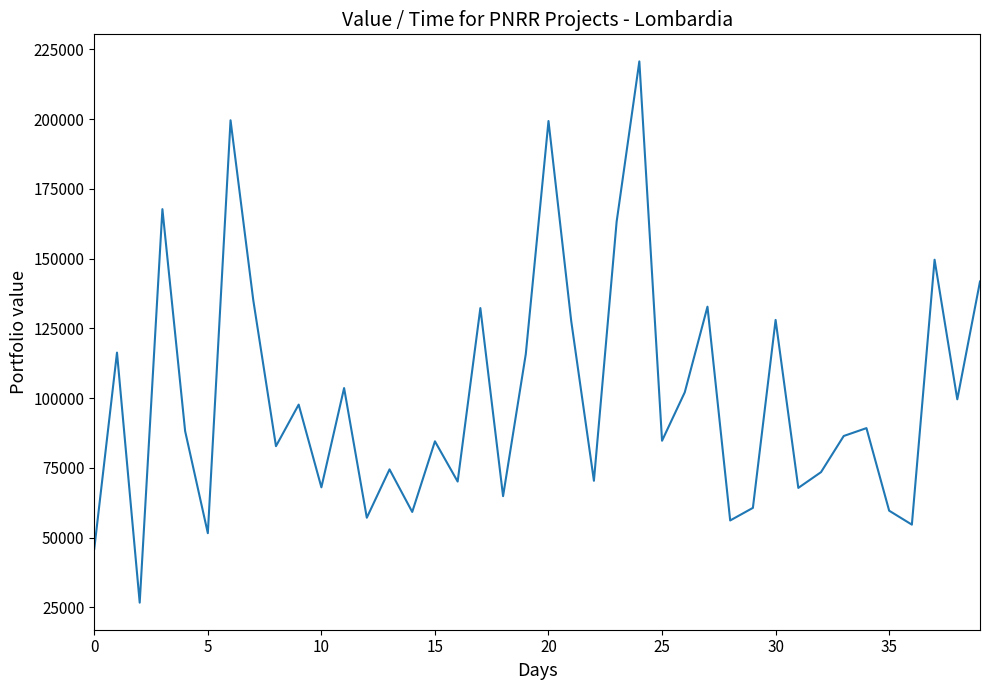

What is the smallest value displayed?

26730.0